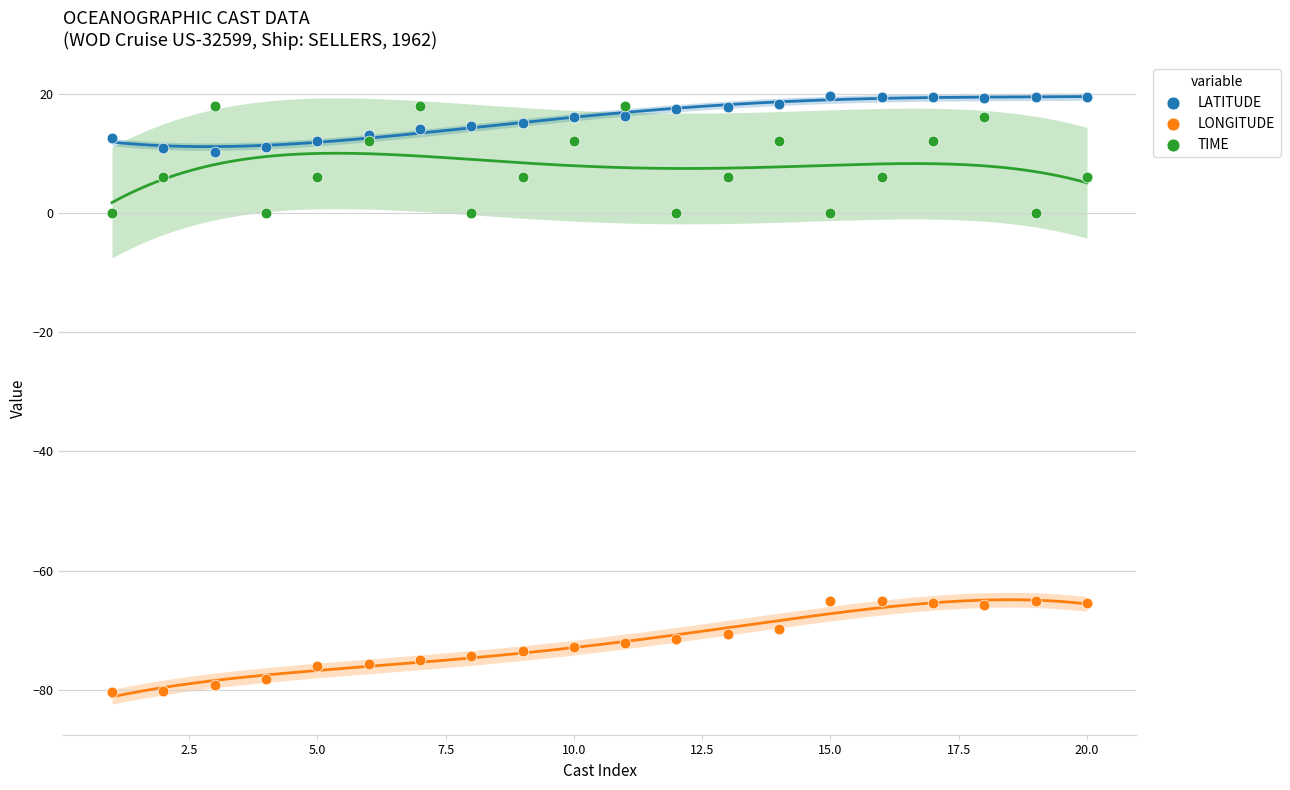

Which series reaches the maximum Y coordinate?

LATITUDE